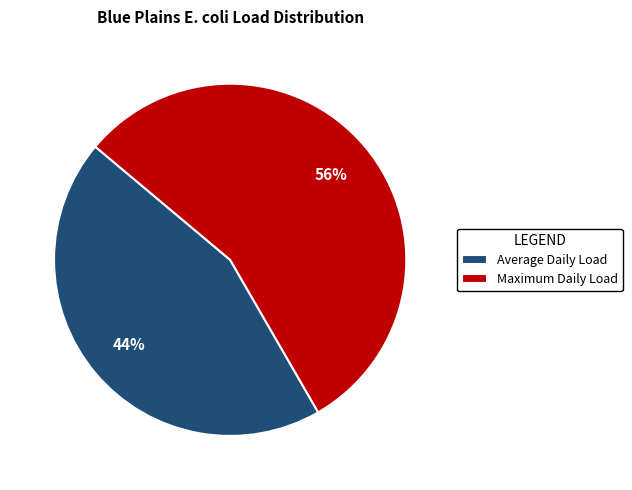

What percentage is the Average Daily Load slice, to the nearest percent?

44%